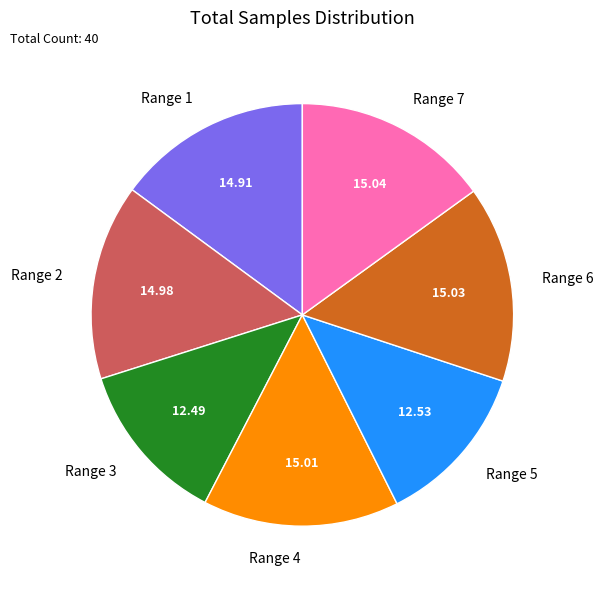

Approximately how many times larger is the value at Range 1 compared to Range 6?

1.0